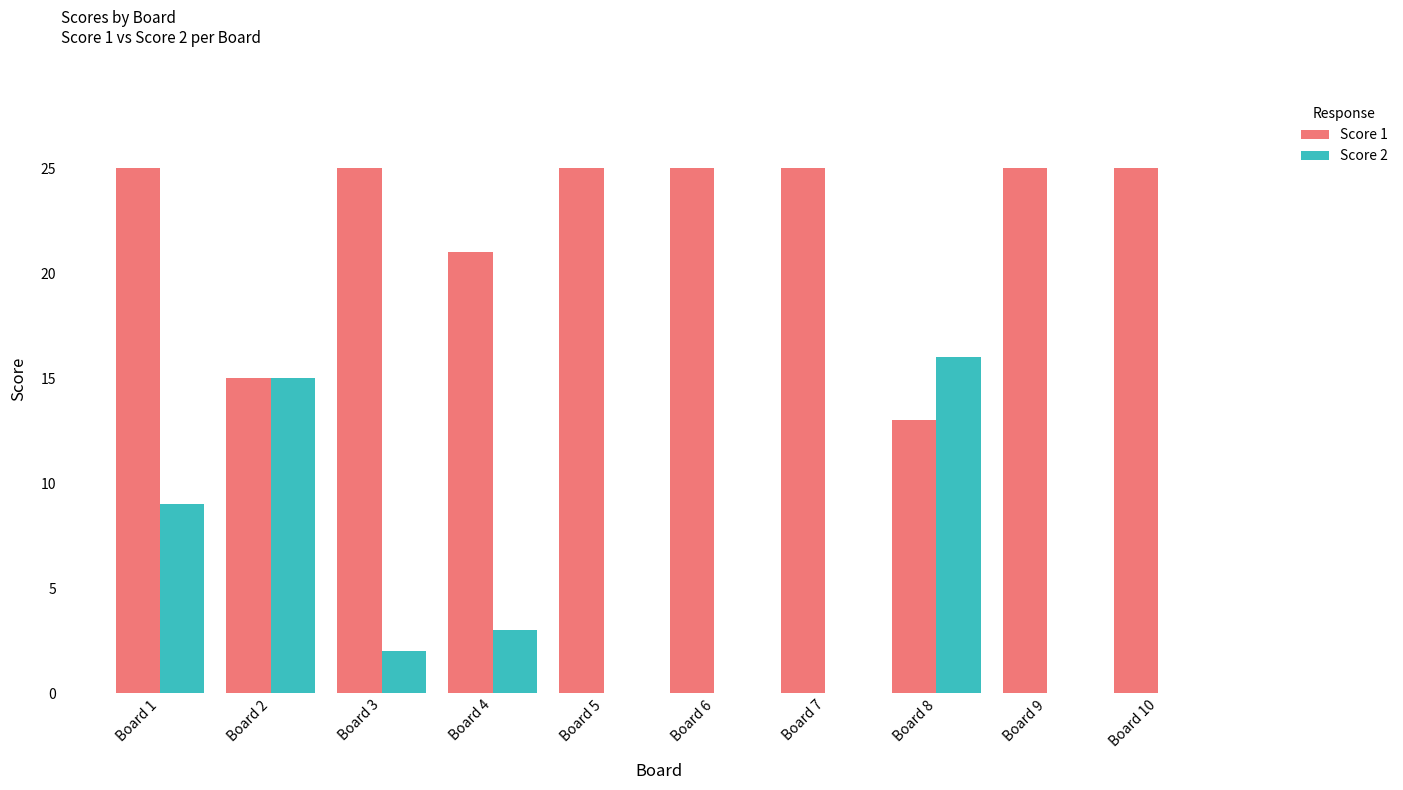

Count the number of categories in the chart.

10